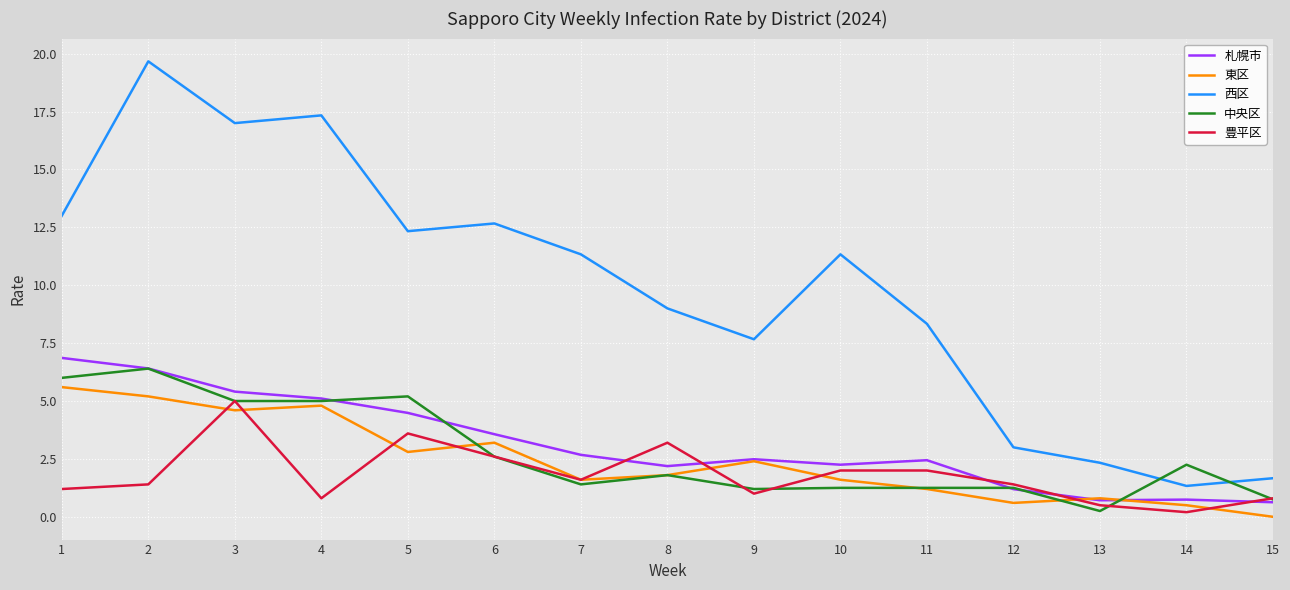

Between which two adjacent categories do 中央区 and 西区 first intersect?

13 and 14